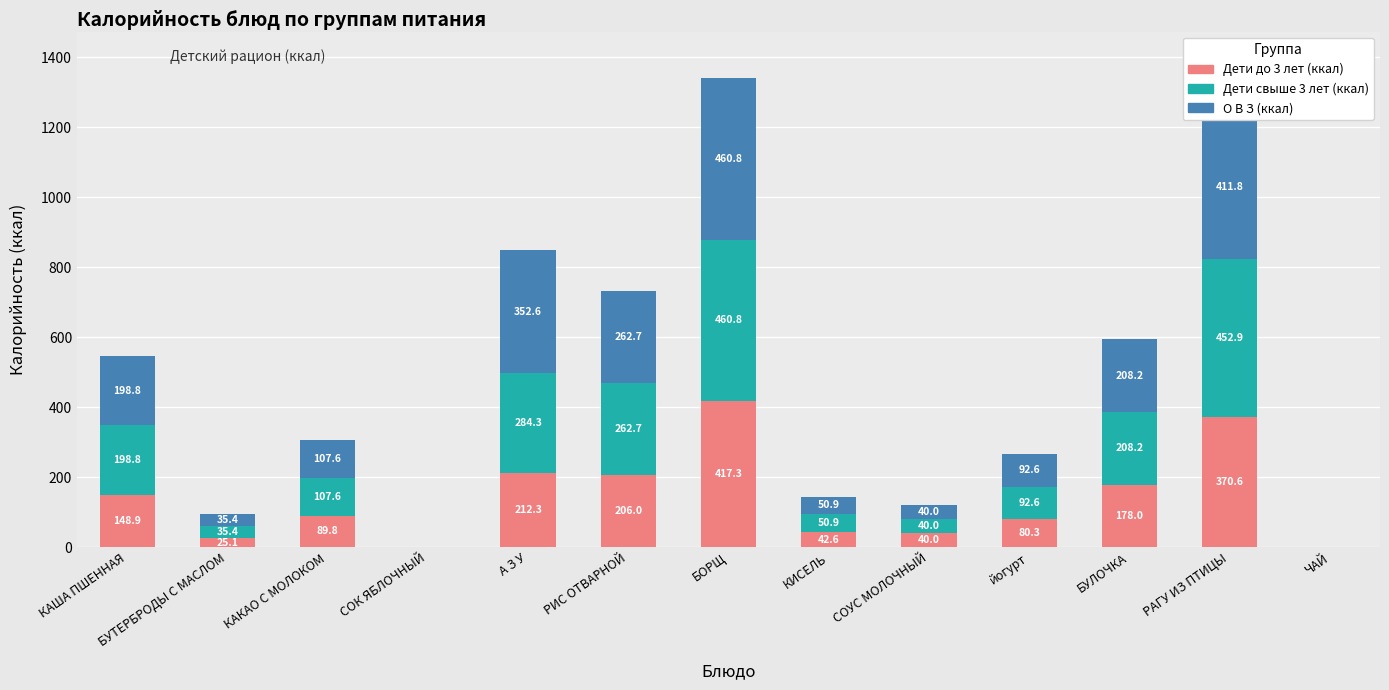

The value of Дети до 3 лет (ккал) at ЧАЙ is -229.4. True or false?

False